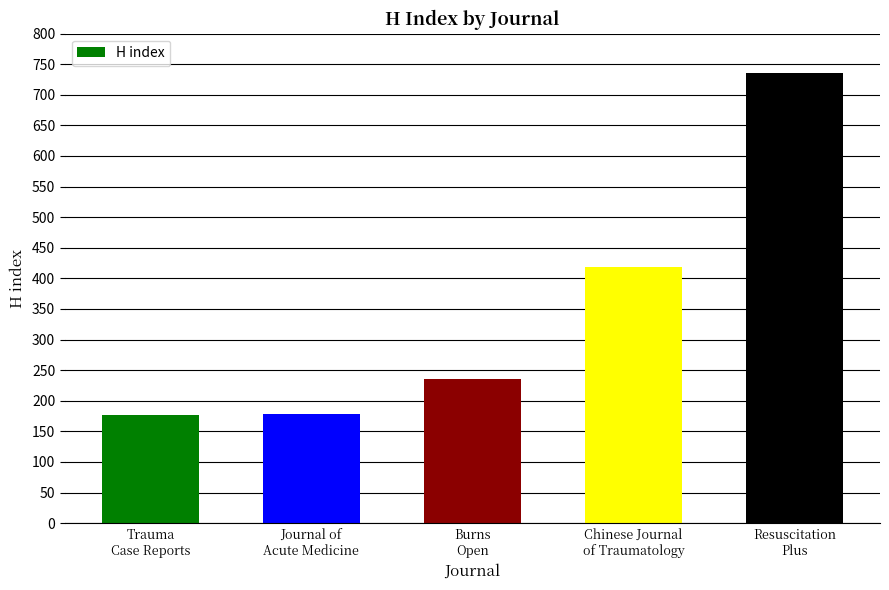

What value does the data have at Resuscitation
Plus?

735